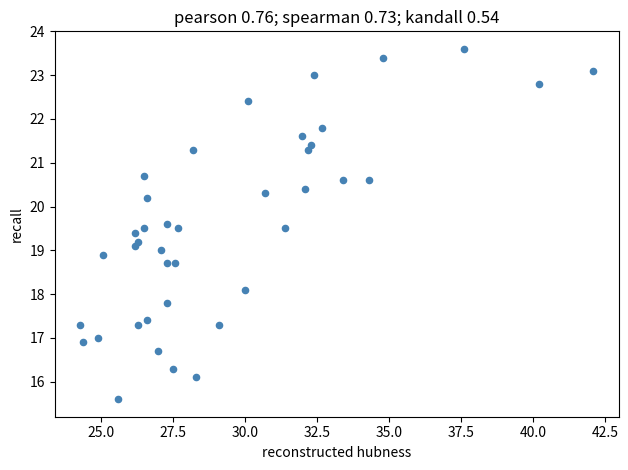

What is the range of X values (max minus min)?

17.8